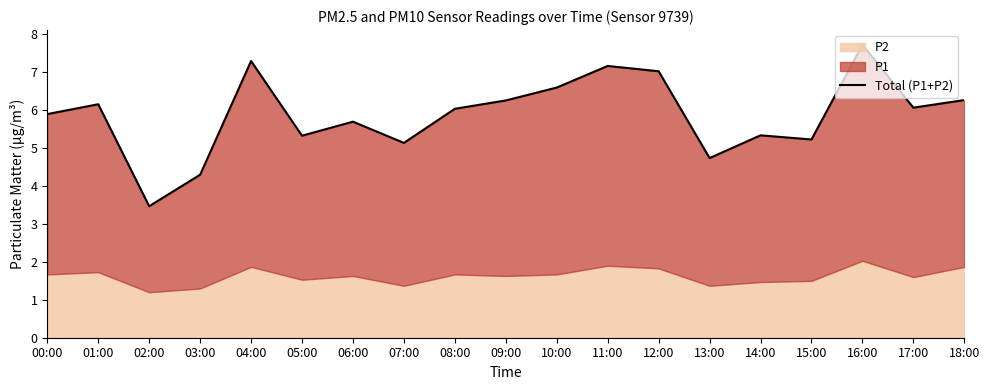

Read the value at 15:00.

5.2